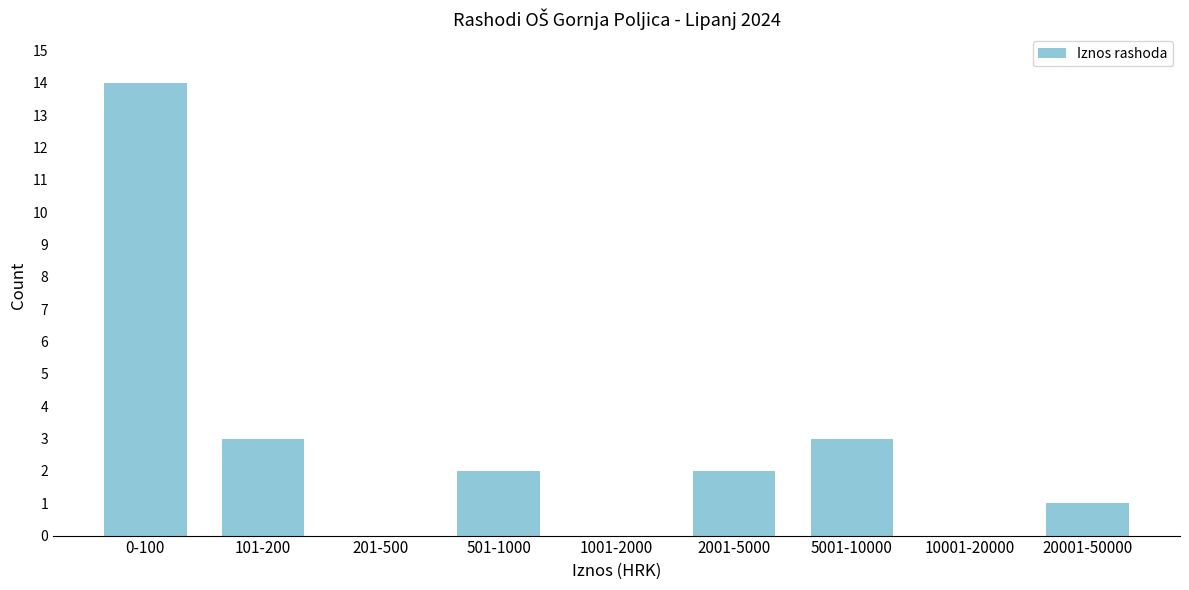

Reading left to right, list all the values displayed in this chart.

0-100=14	101-200=3	201-500=0	501-1000=2	1001-2000=0	2001-5000=2	5001-10000=3	10001-20000=0	20001-50000=1